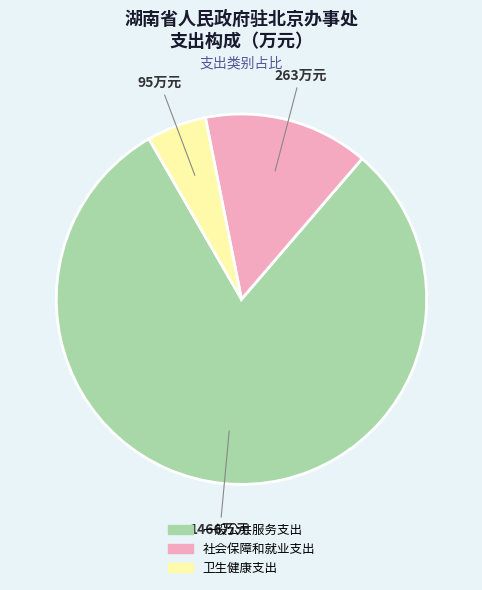

What is the ratio of the value at 社会保障和就业支出 to the value at 卫生健康支出?

2.8